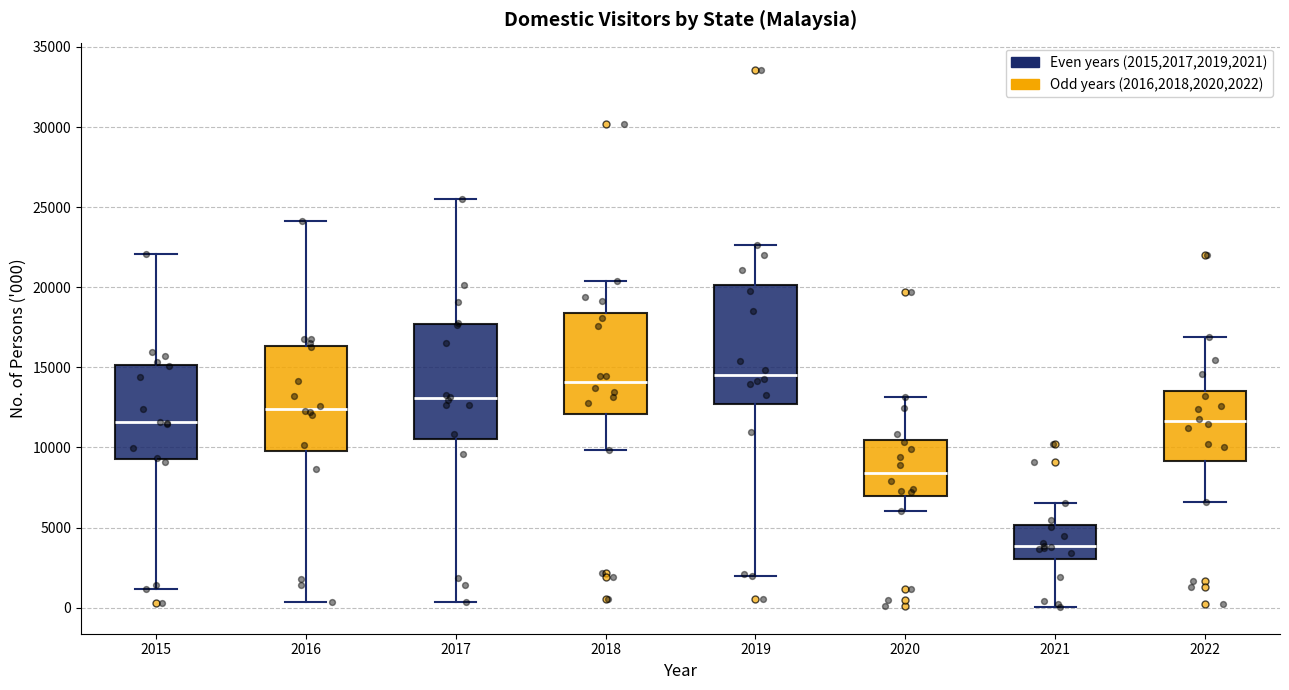

Reading left to right, transcribe this box plot: for each box, give where its median line is, the range the box spans, and where its two whiskers end, as read against the y-axis. The values are not printed on the chart, so give them approximately, as read against the axis.

2015: median 11500, box 9500 to 15000, whiskers 1000 to 22000
2016: median 12500, box 10000 to 16500, whiskers 500 to 24000
2017: median 13000, box 10500 to 17500, whiskers 500 to 25500
2018: median 14000, box 12000 to 18500, whiskers 10000 to 20500
2019: median 14500, box 12500 to 20000, whiskers 2000 to 22500
2020: median 8500, box 7000 to 10500, whiskers 6000 to 13000
2021: median 4000, box 3000 to 5000, whiskers 0 to 6500
2022: median 11500, box 9000 to 13500, whiskers 6500 to 17000